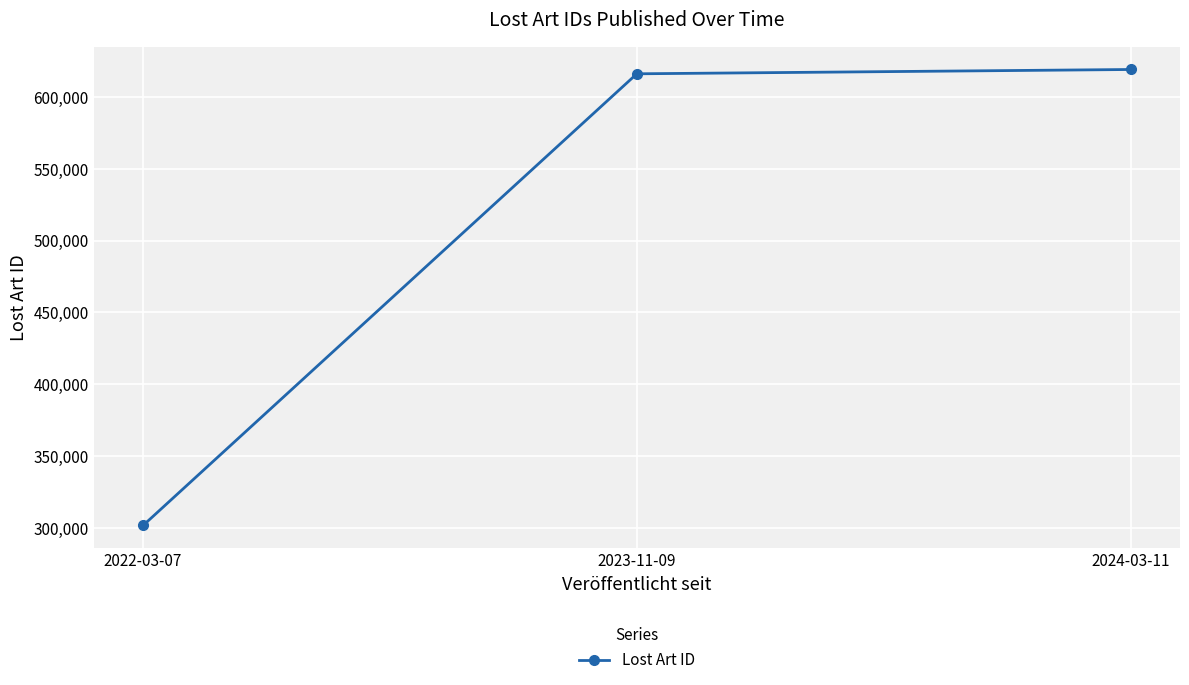

Which category has the highest value across all series?

2024-03-11